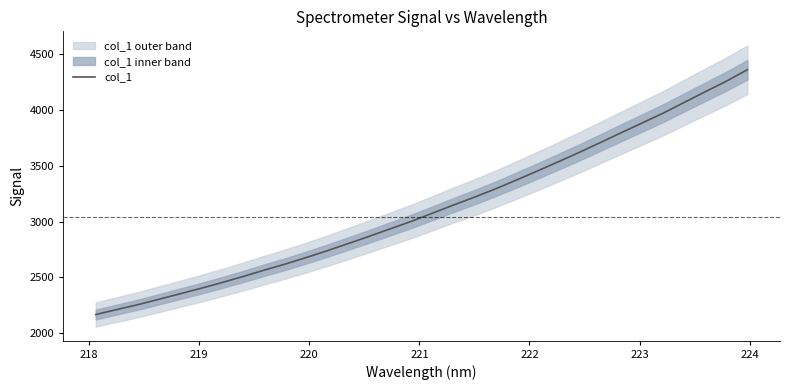

What is the greatest value displayed?

4362.8